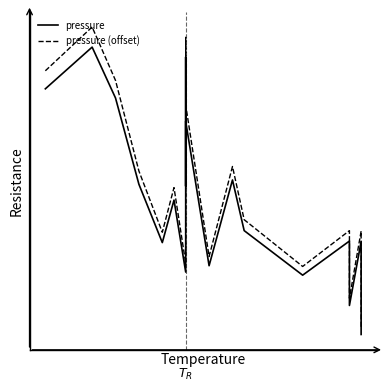

Is the value of pressure (offset) at 11 greater than the value of pressure at 18?

Yes